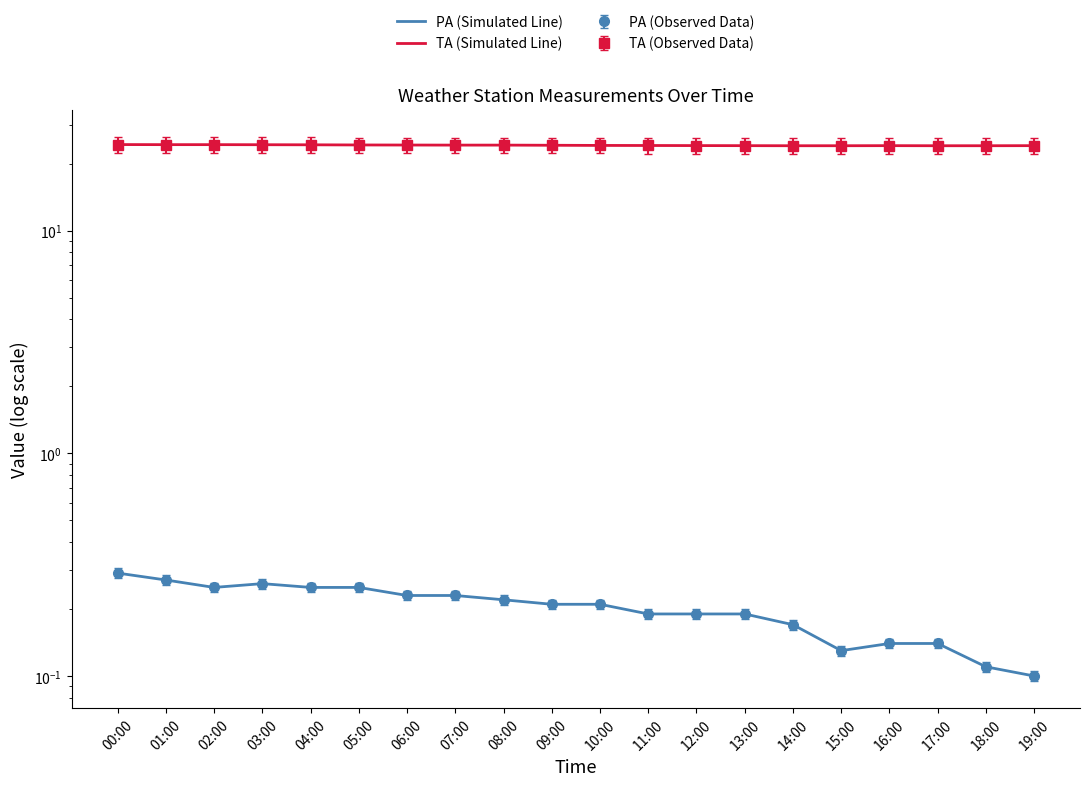

What is the label of the 4th point from the right?

16:00